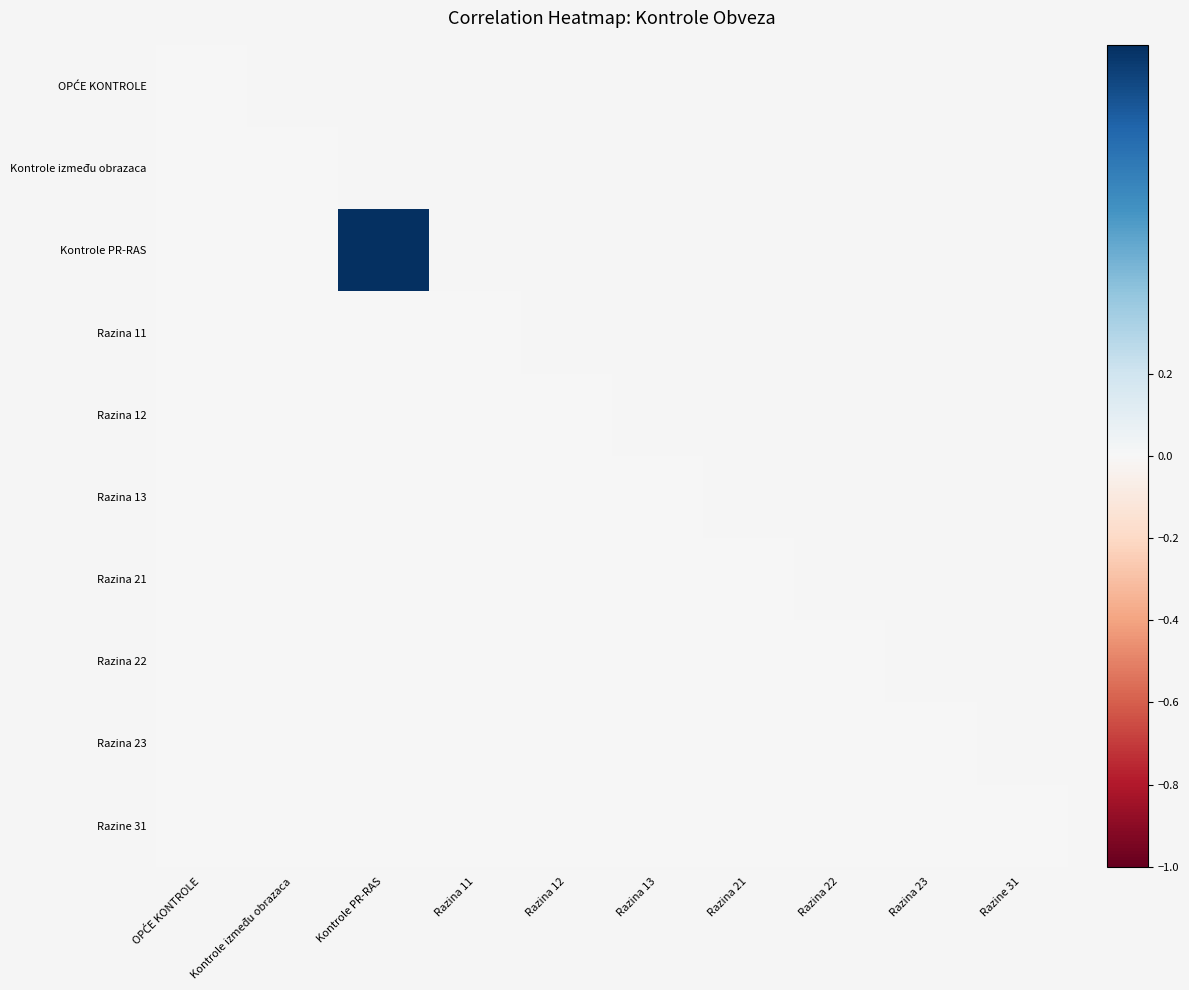

Which category has the lowest value across all series?

OPĆE KONTROLE